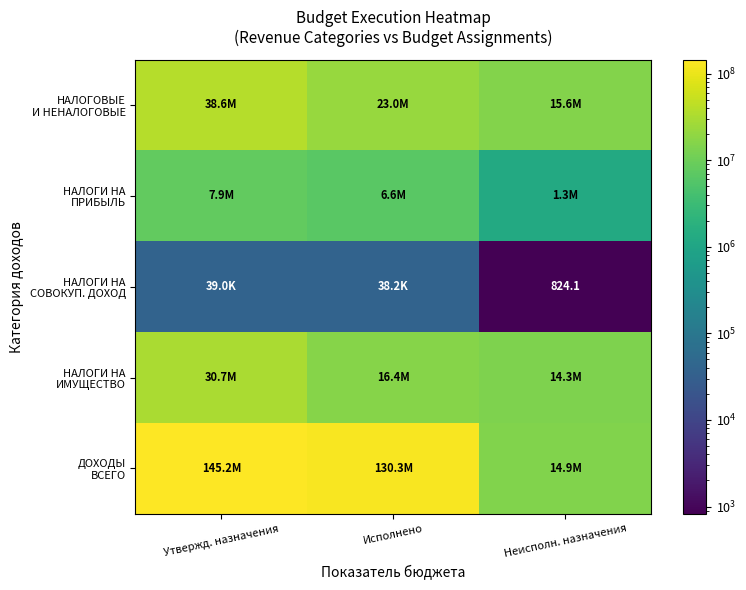

The НАЛОГОВЫЕ И НЕНАЛОГОВЫЕ series shows 38639000.0 at Утвержд. назначения. True or false?

True